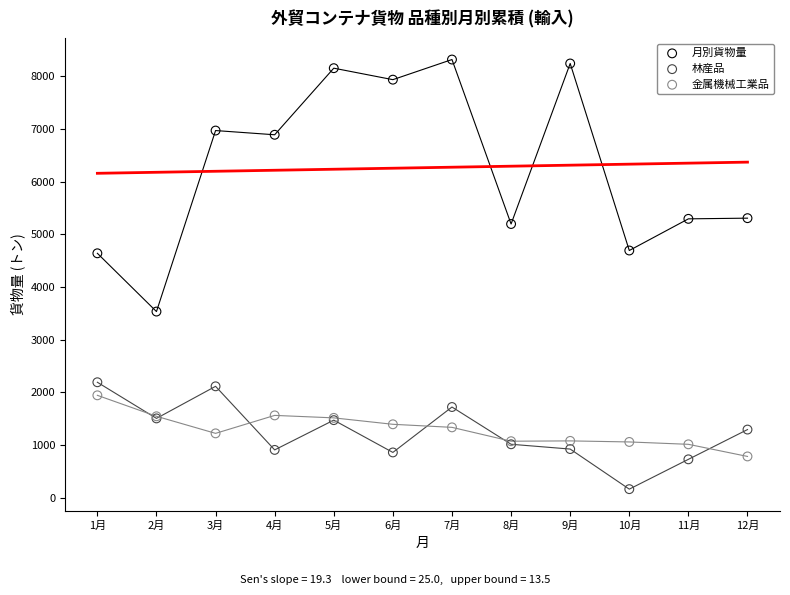

Which series reaches the minimum Y coordinate?

林産品